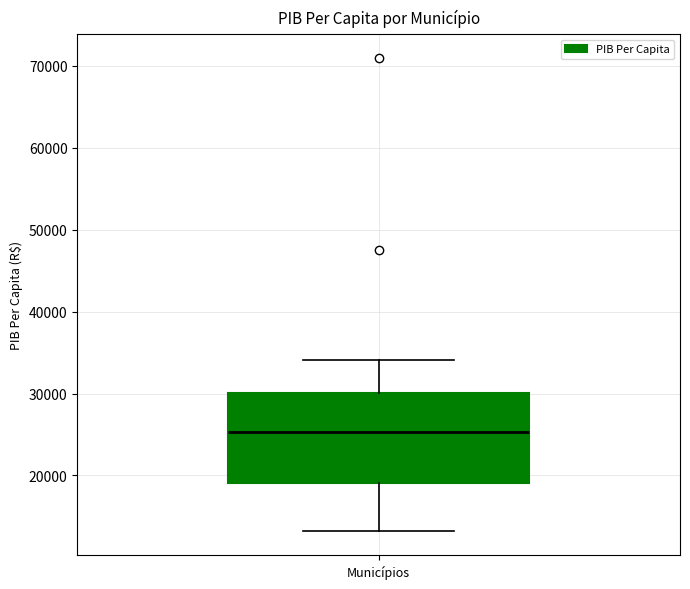

Transcribe this box plot: give where the median line is, the range the box spans, and where the two whiskers end, as read against the y-axis. The values are not printed on the chart, so give them approximately, as read against the axis.

median 25000, box 19000 to 30000, whiskers 13000 to 34000